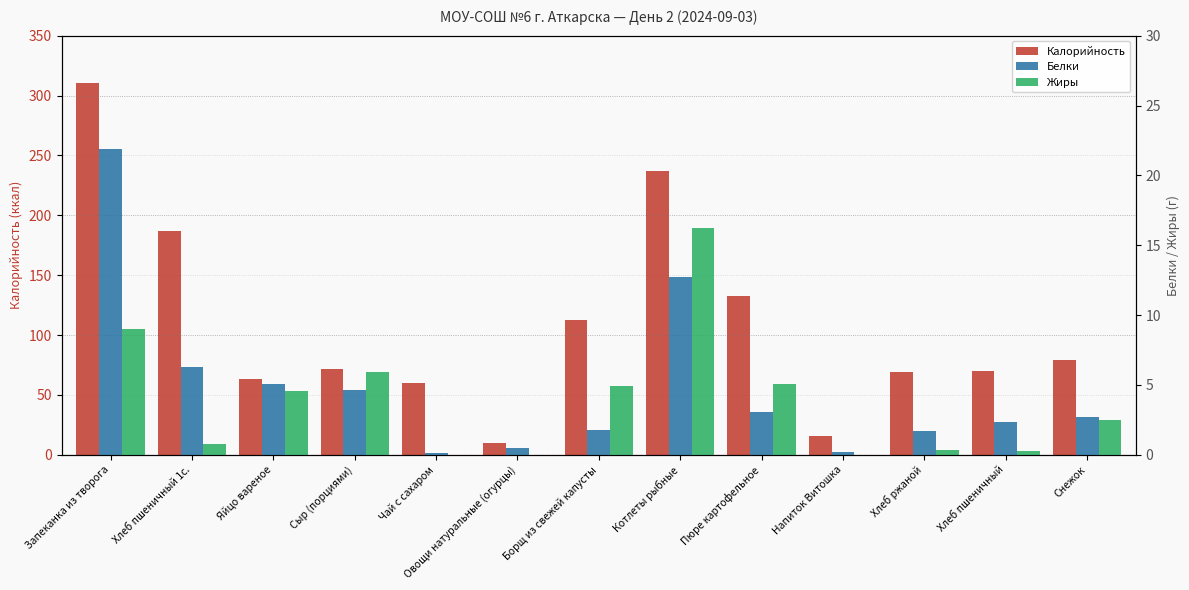

Which series has the widest spread of values?

Калорийность